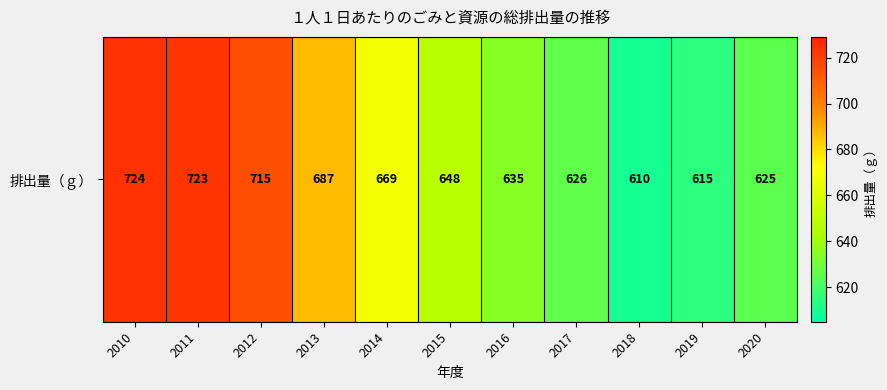

Which label corresponds to the smallest value in the chart?

2018